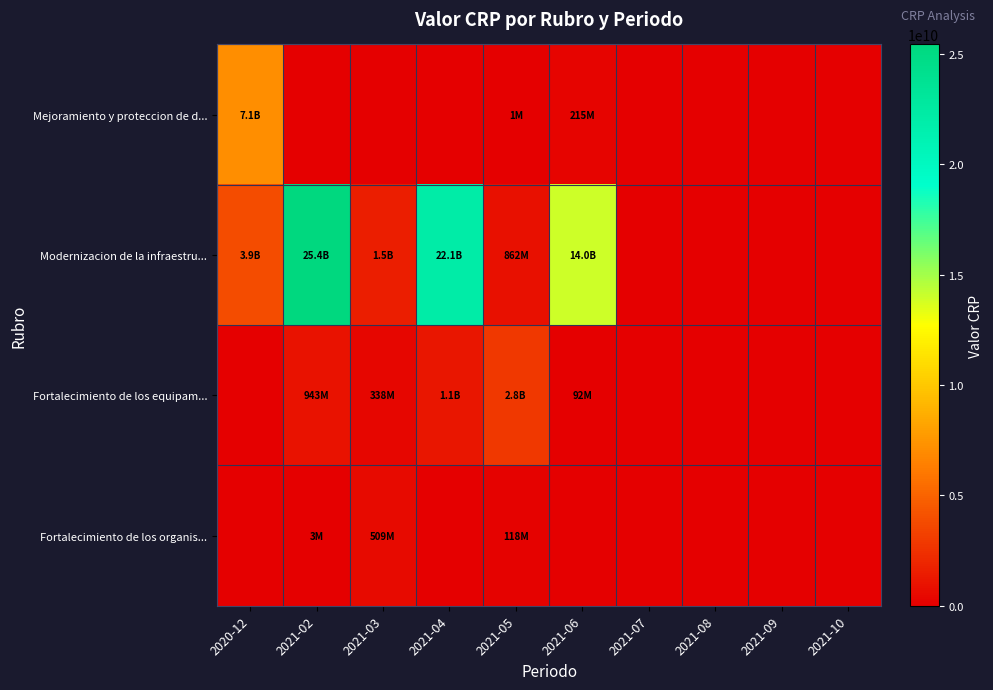

Which series has the largest range (max minus min)?

Modernizacion de la infraestru...